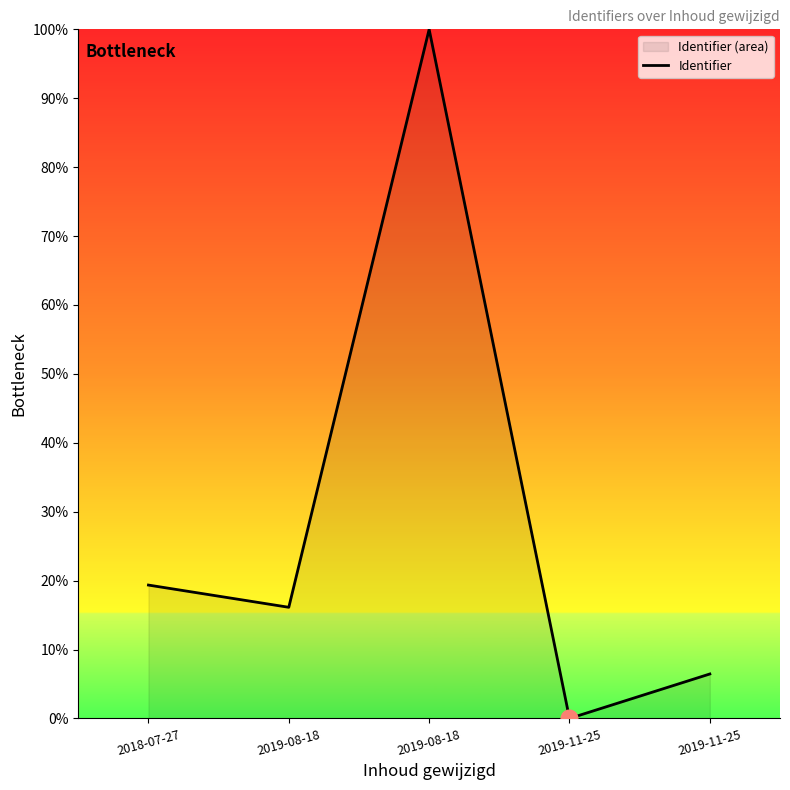

True or false: the data has more than 0 interior local peaks.

True